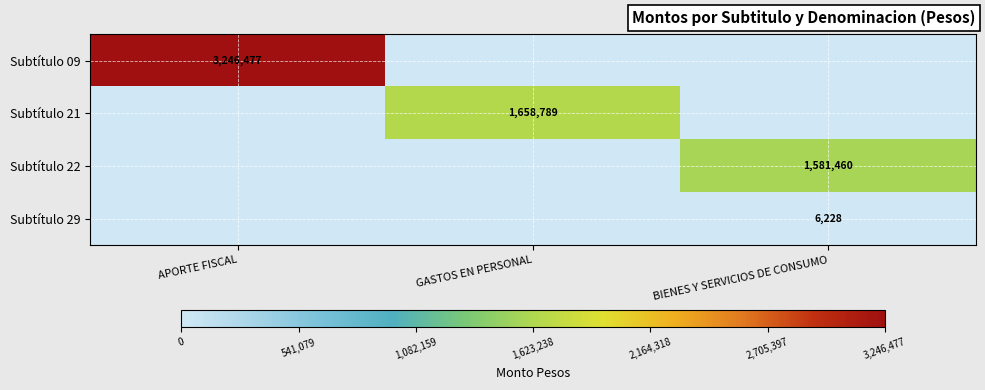

What is the difference between the highest and lowest values at BIENES Y SERVICIOS DE CONSUMO?

1581460